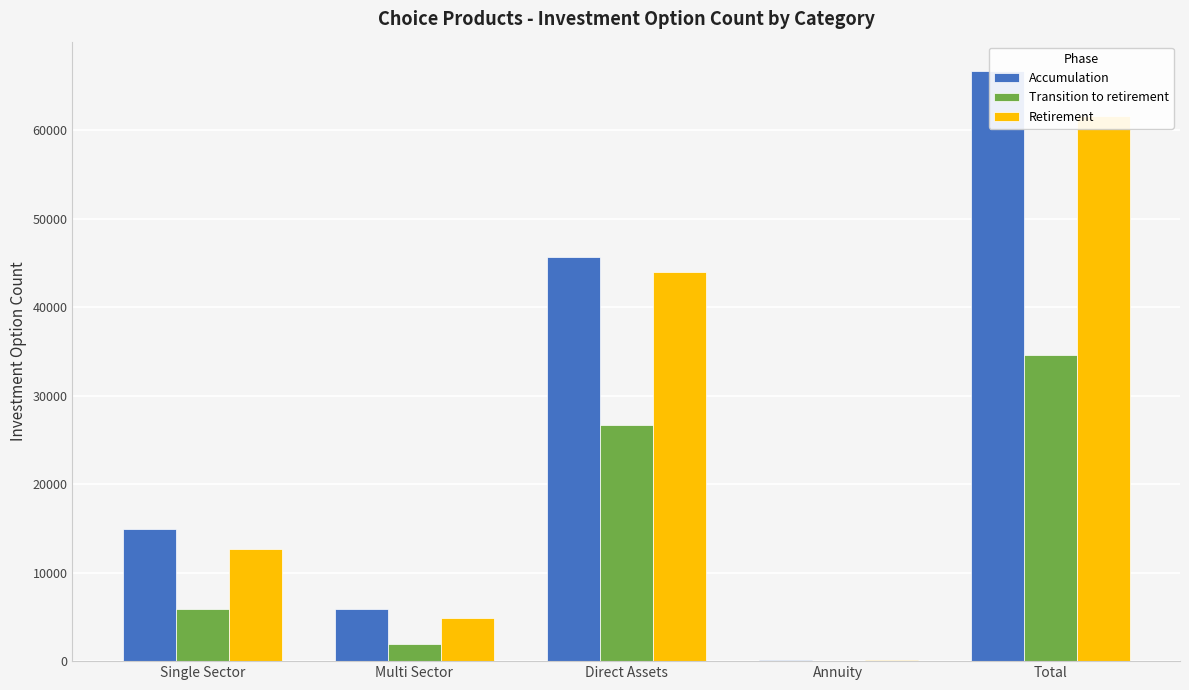

Reading right to left, transcribe all the data shown in this chart.

Accumulation: Total=66664	Annuity=134	Direct Assets=45707	Multi Sector=5893	Single Sector=14930
Transition to retirement: Total=34565	Annuity=1	Direct Assets=26712	Multi Sector=1909	Single Sector=5943
Retirement: Total=61641	Annuity=122	Direct Assets=44011	Multi Sector=4875	Single Sector=12633